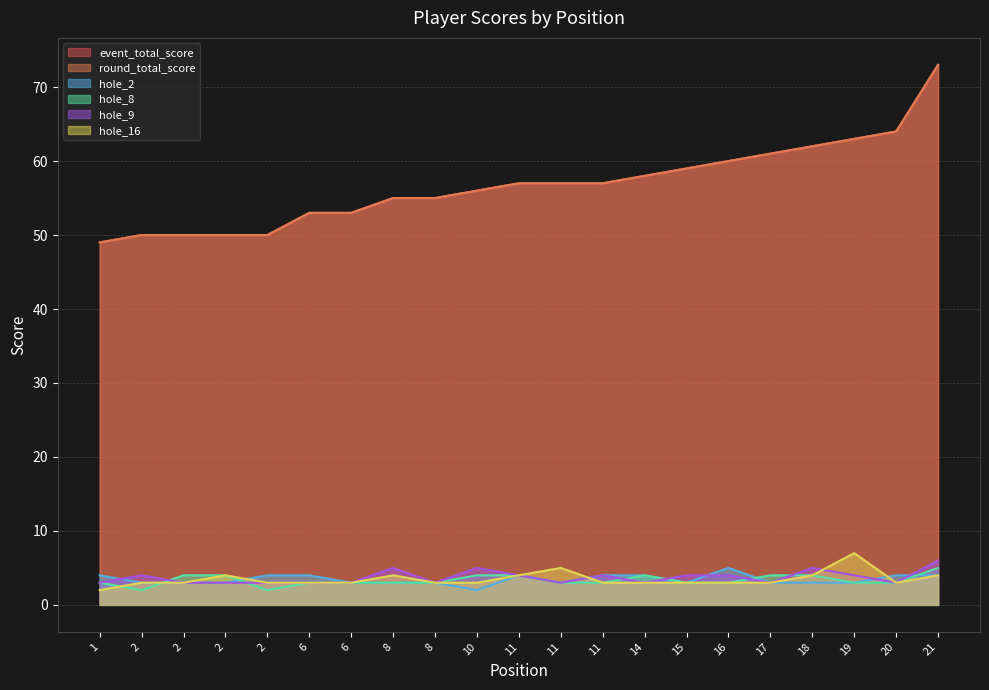

At which label does event_total_score first exceed 57?

14